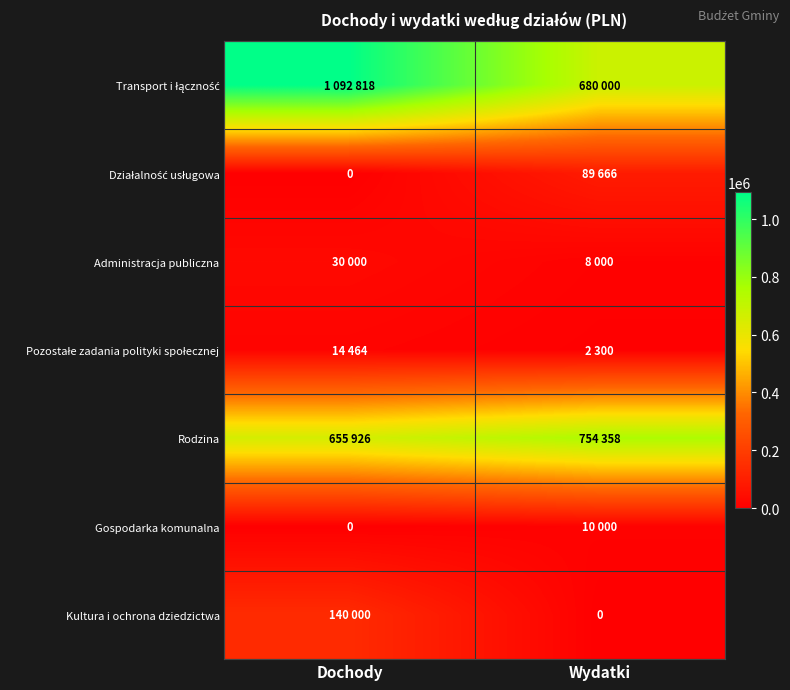

Is it true that Transport i łączność equals 937215 at Wydatki?

False